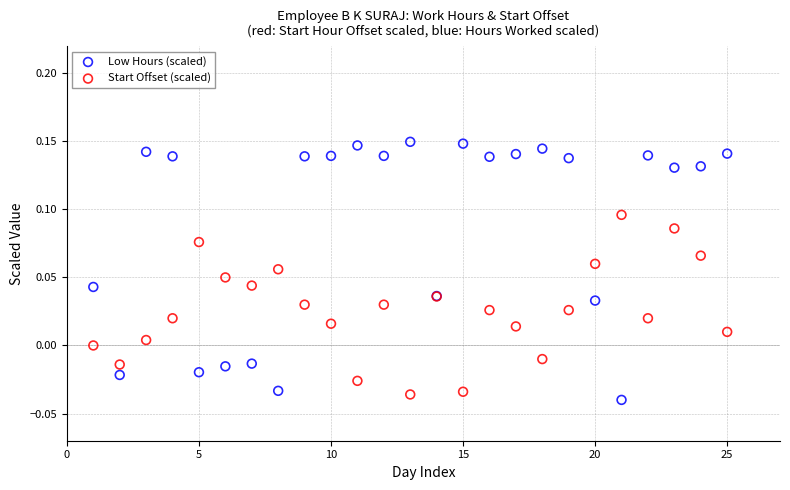

What is the X range (max minus min) for the scatter plot?

24.0